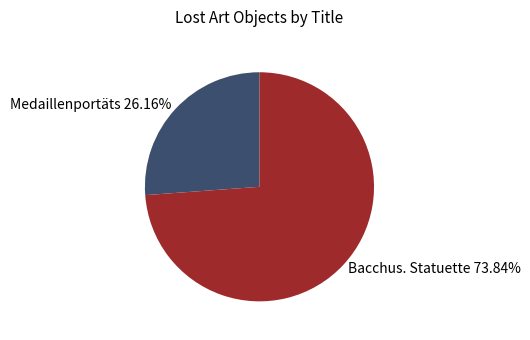

Which category accounts for the majority?

Bacchus. Statuette